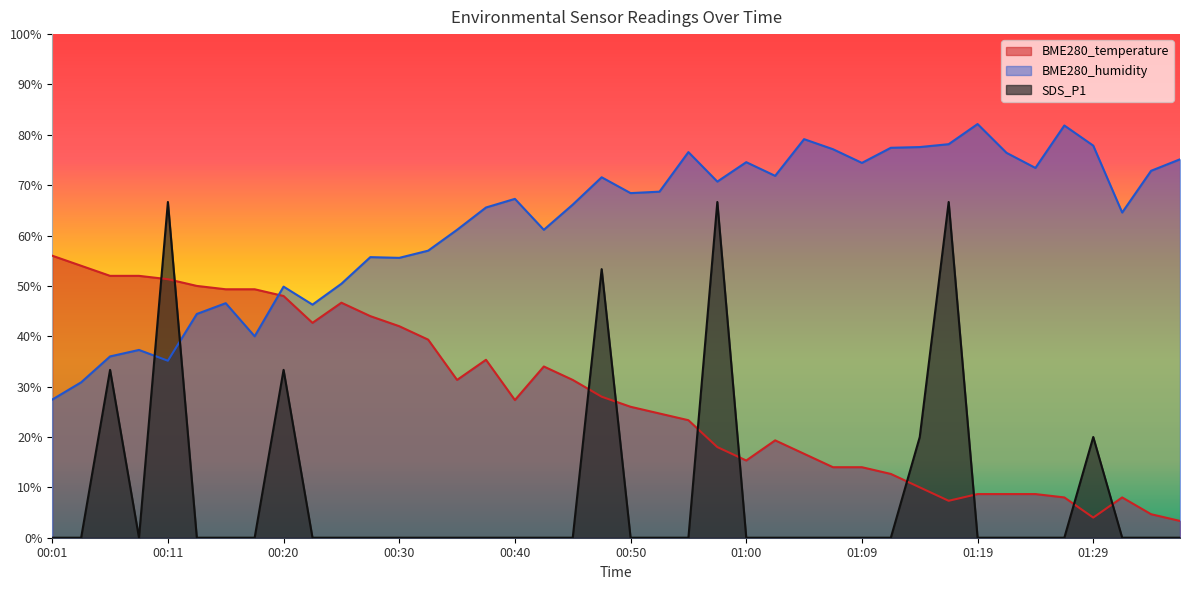

What is the spread (max minus min) of values at 01:14?

67.6